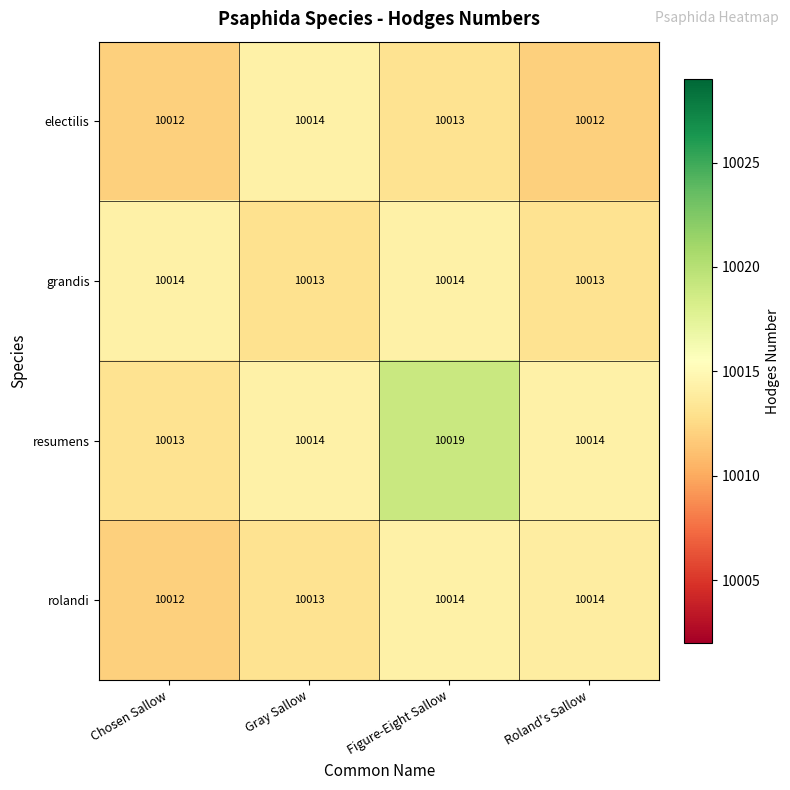

What is the greatest value displayed?

10019